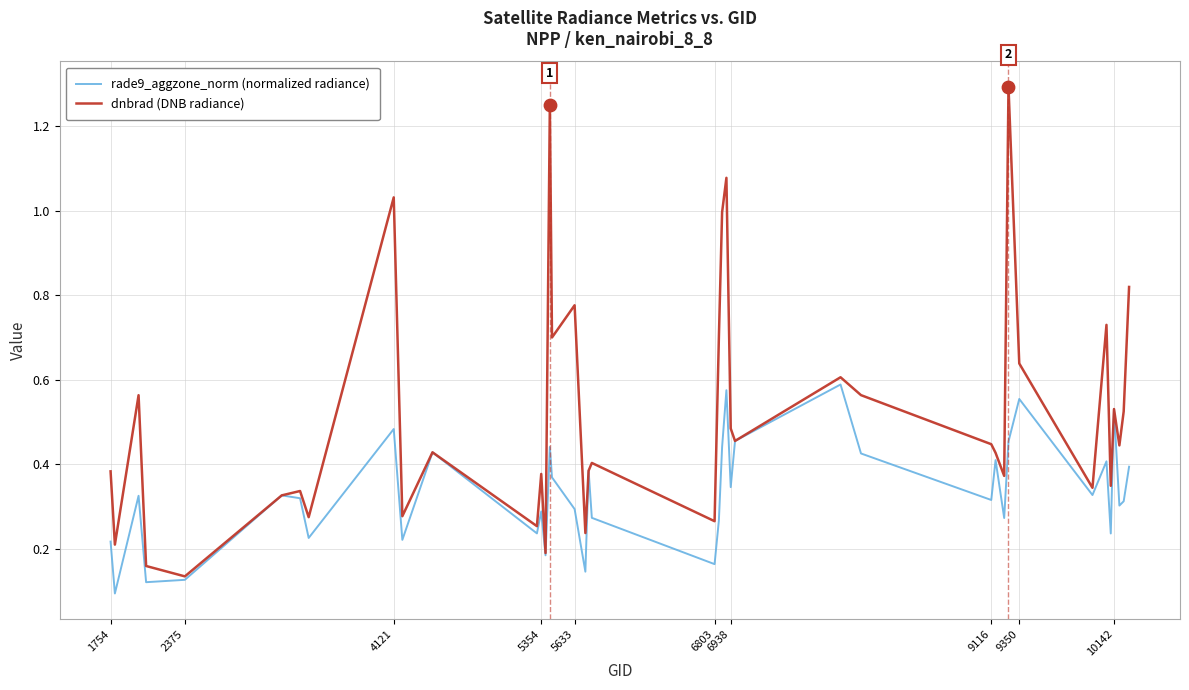

Which series has the widest spread of values?

dnbrad (DNB radiance)